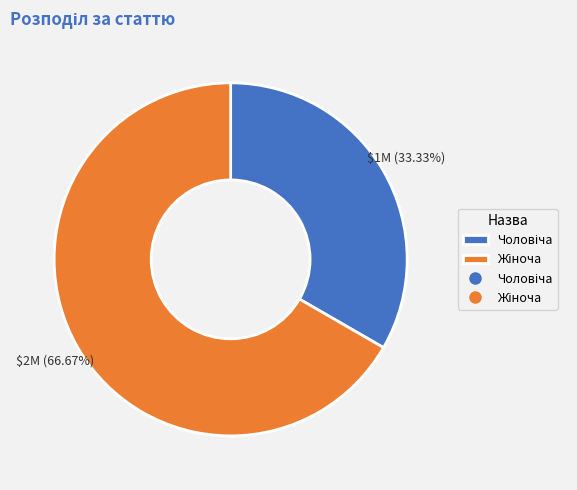

Is there any slice that represents more than half of the pie?

Yes